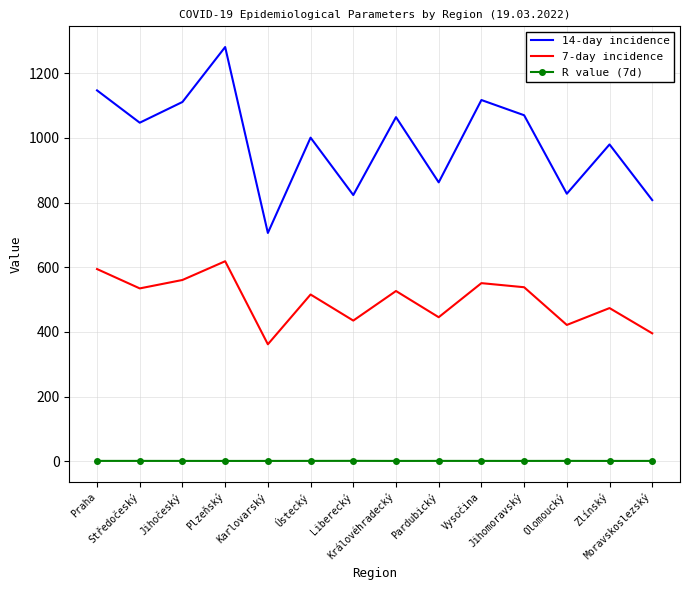

What position from the right is Vysočina?

5